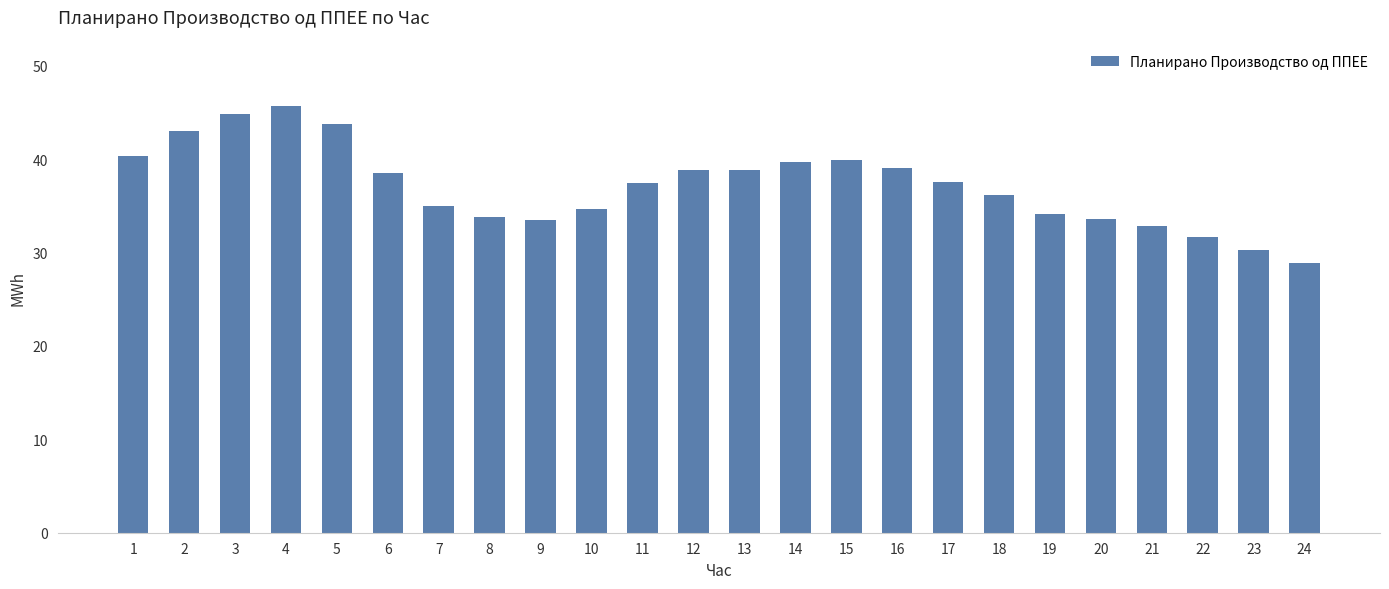

What is the value of the 19th bar from the left?

34.1